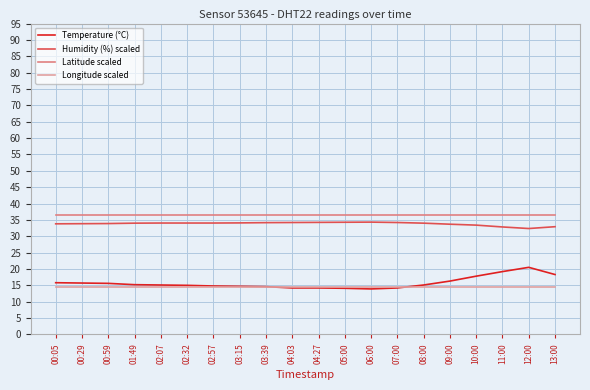

At 00:05, list the series in order from largest to smallest.

Latitude scaled, Humidity (%) scaled, Temperature (°C), Longitude scaled